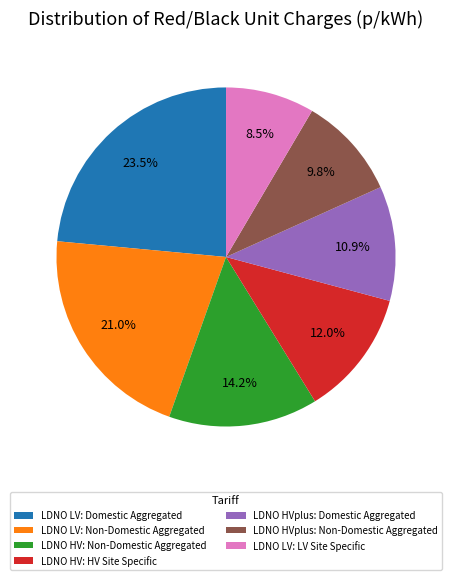

Between LDNO LV: Domestic Aggregated and LDNO HV: Non-Domestic Aggregated, which is larger?

LDNO LV: Domestic Aggregated